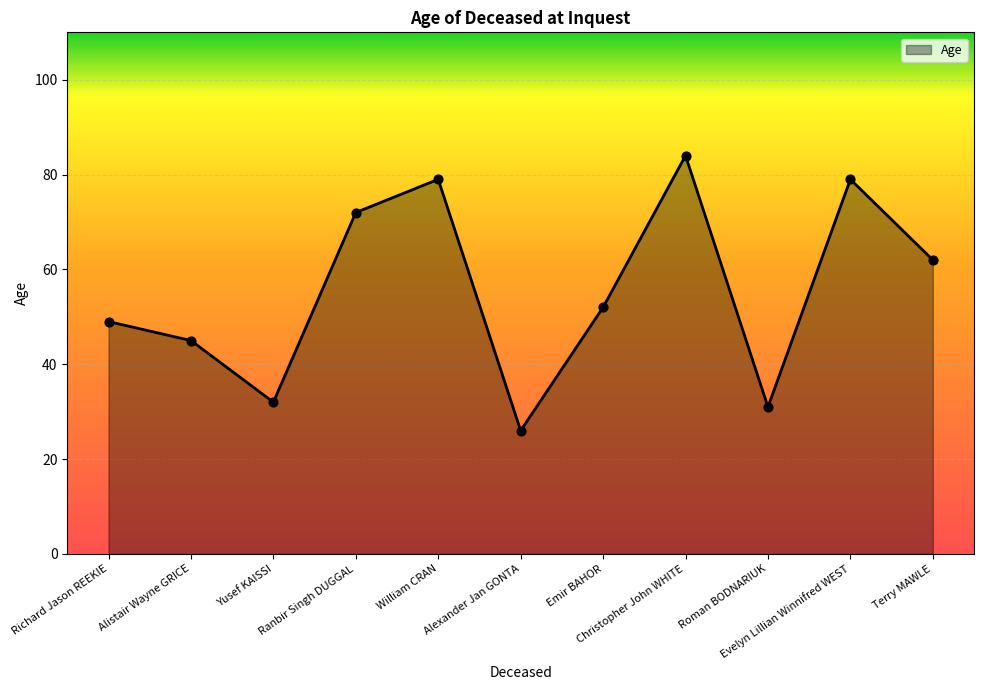

Which has a higher value, Yusef KAISSI or Emir BAHOR?

Emir BAHOR